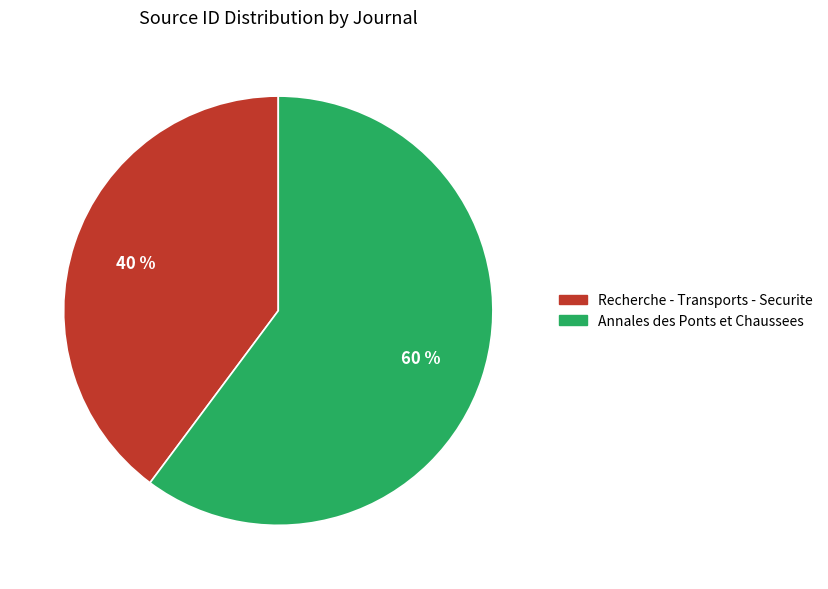

Between Annales des Ponts et Chaussees and Recherche - Transports - Securite, which is larger?

Annales des Ponts et Chaussees